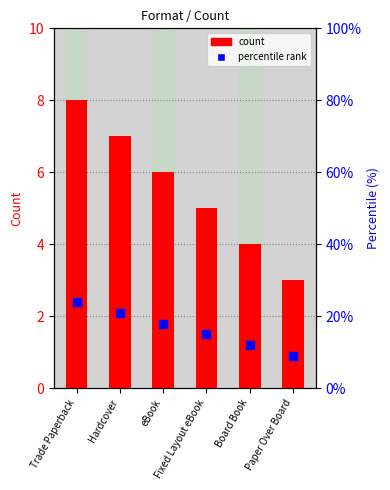

Is the value of percentile at Board Book greater than the value of count at Trade Paperback?

Yes